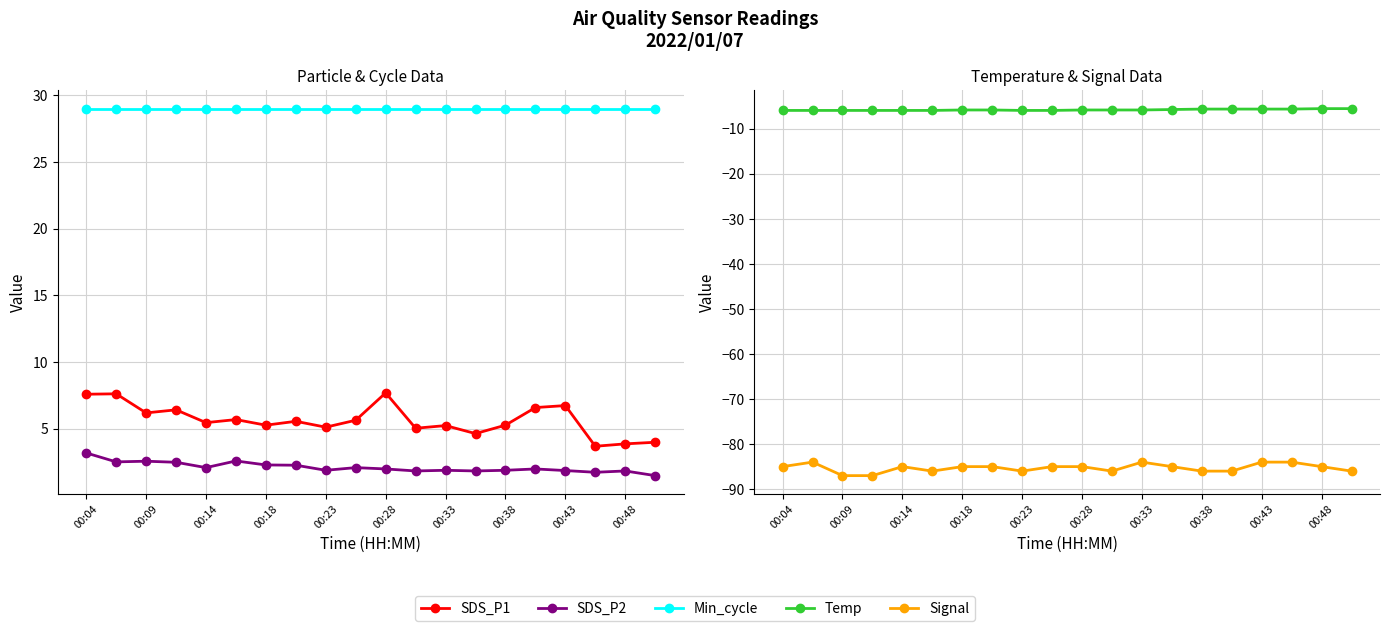

True or false: Signal and SDS_P2 intersect in this chart.

False